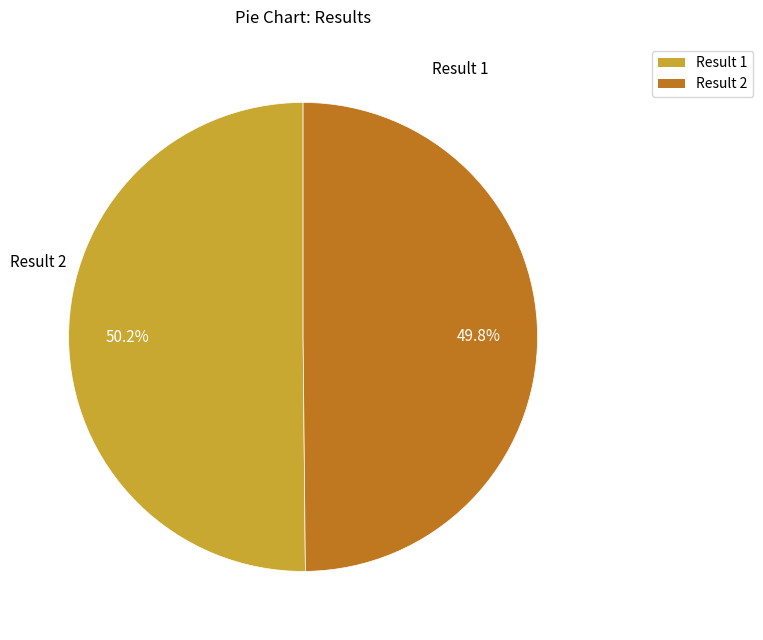

How many segments does this pie chart have?

2